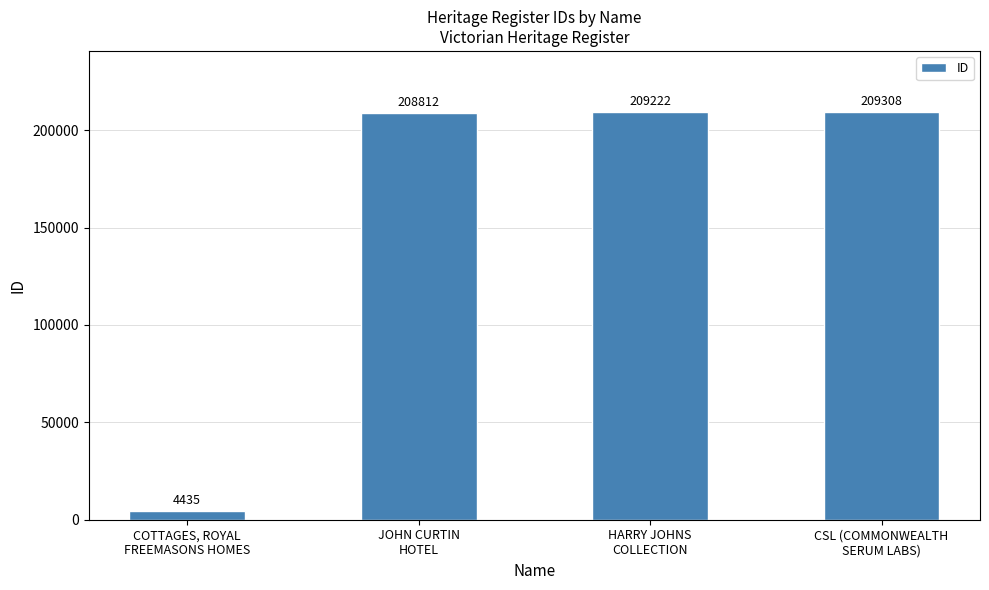

How many values are below 209222?

2